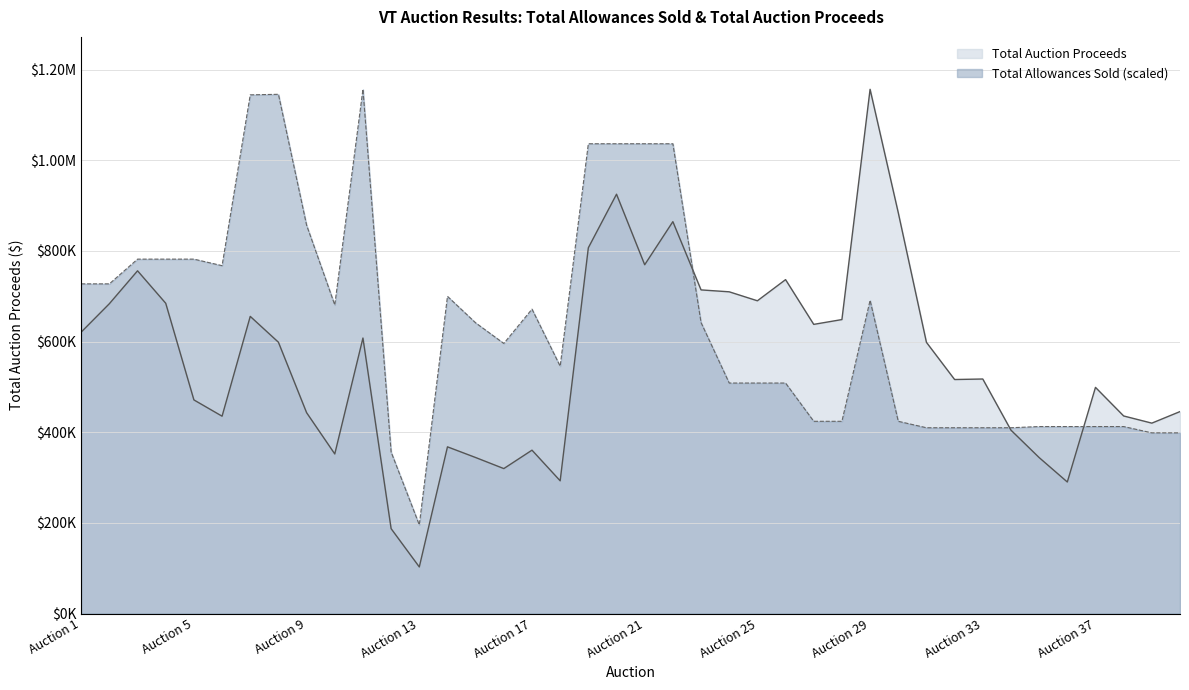

What is the minimum value shown in the chart?

102785.8